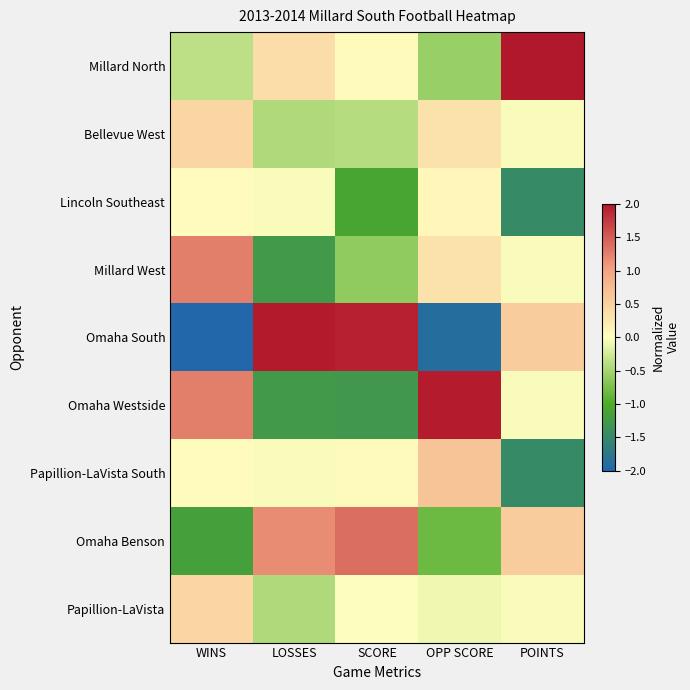

What is the difference between the highest and lowest values at OPP SCORE?

3.8